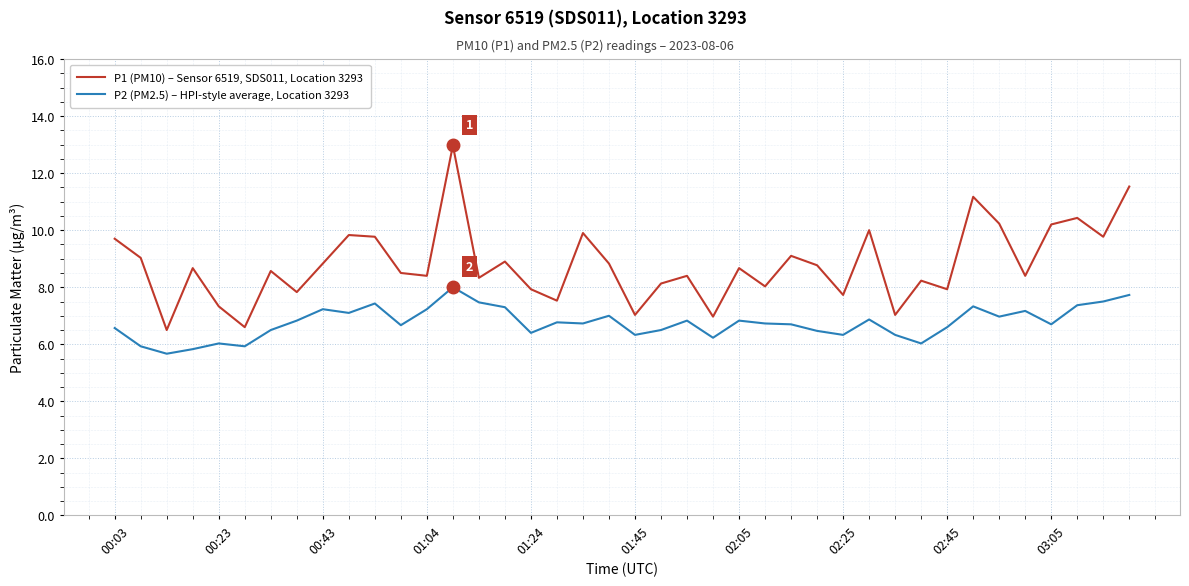

What is the highest value of the P1 (PM10) – Sensor 6519, SDS011, Location 3293 series?

13.0